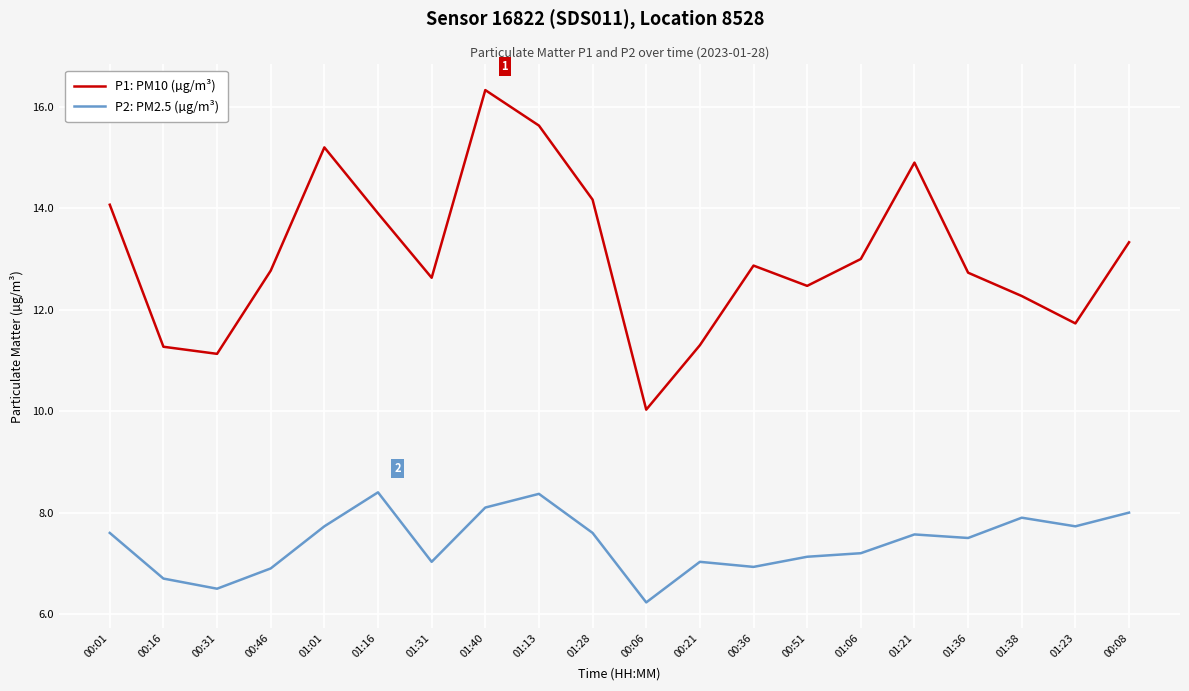

What is the approximate value of P1: PM10 (µg/m³) at 01:31?

12.6